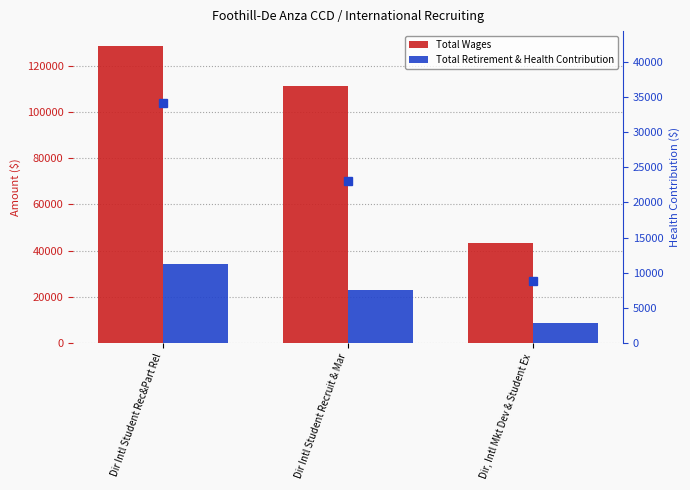

At which label does Total Wages reach its peak?

Dir Intl Student Rec&Part Rel